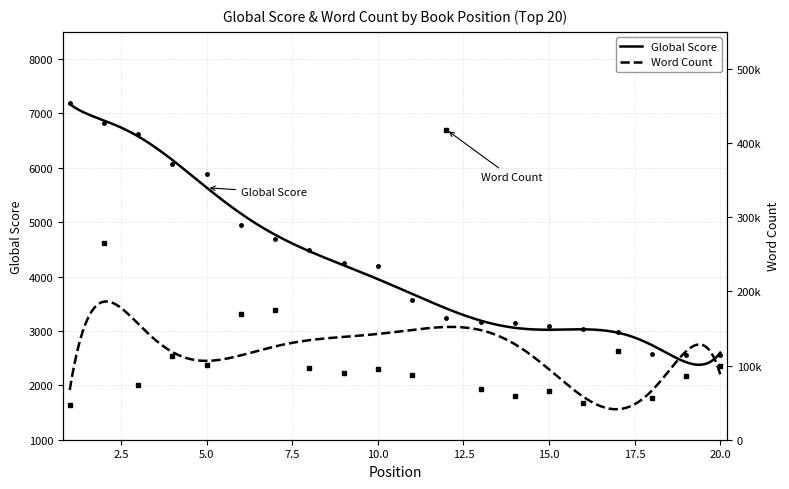

Reading left to right, what are all the values shown in this chart?

Global Score: 1=7188	2=6817	3=6628	4=6062	5=5887	6=4944	7=4692	8=4489	9=4252	10=4188	11=3574	12=3239	13=3159	14=3145	15=3100	16=3027	17=2980	18=2578	19=2567	20=2566
Word Count (scaled): 1=47000	2=265000	3=73440	4=112473	5=100388	6=169481	7=174269	8=97000	9=90000	10=95000	11=86921	12=418053	13=68000	14=59000	15=66000	16=49000	17=120000	18=56000	19=86332	20=100000